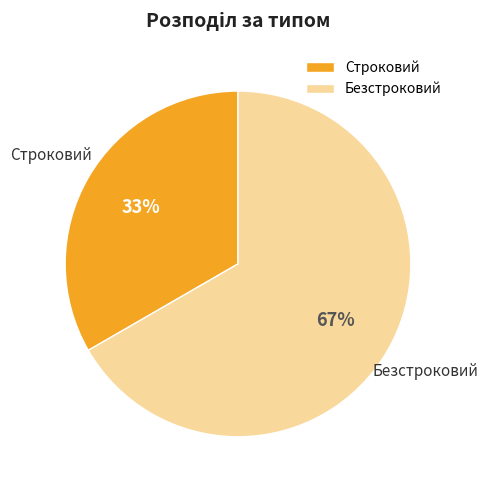

What is the majority slice?

Безстроковий